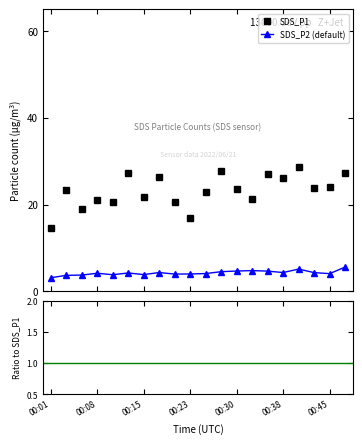

True or false: SDS_P2 (default) has more than 0 points higher than both neighbors.

True